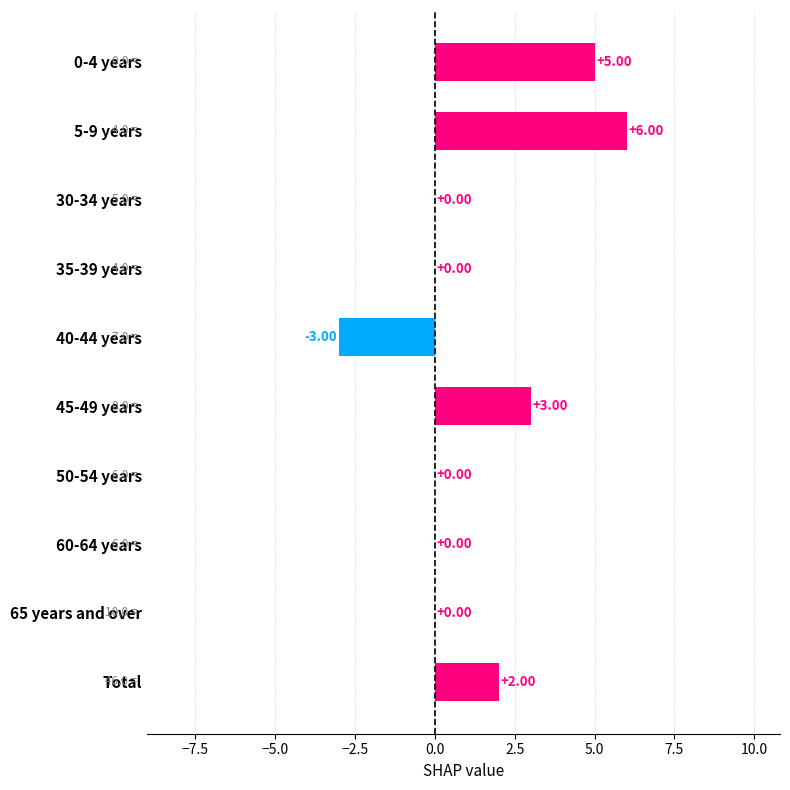

How many categories are shown in the chart?

10